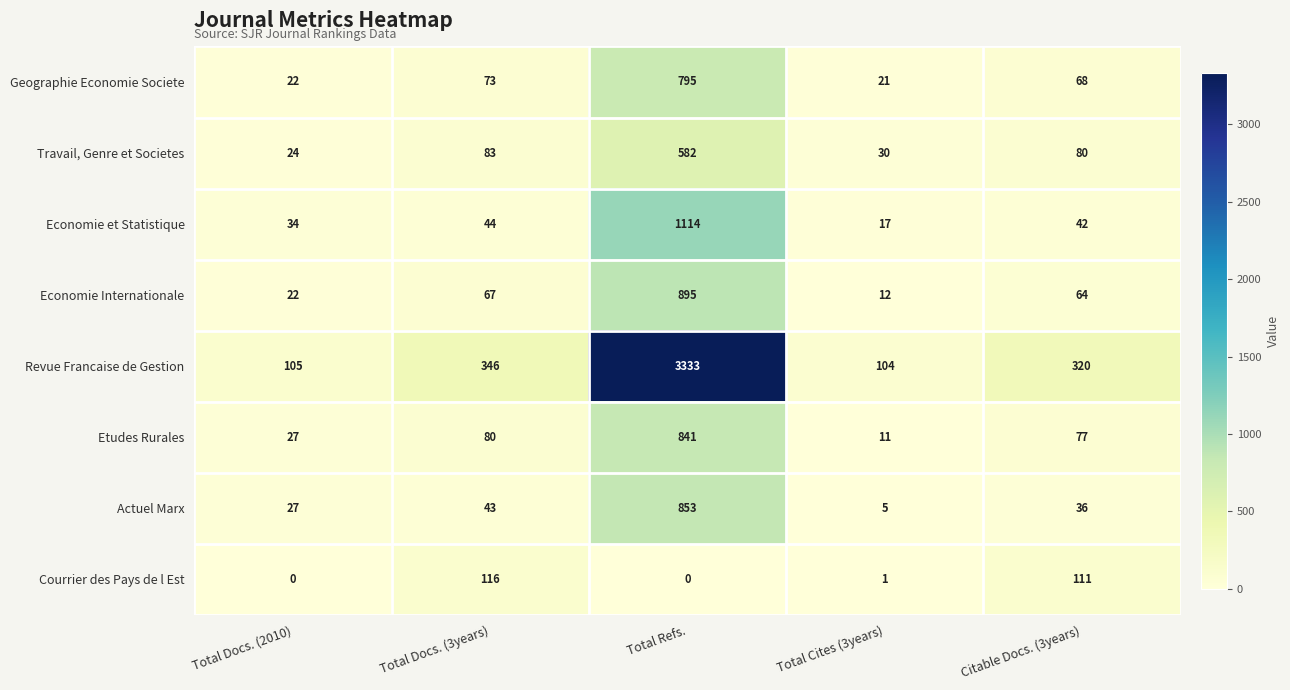

Where is Revue Francaise de Gestion nearest to the value 1718?

Total Docs. (3years)